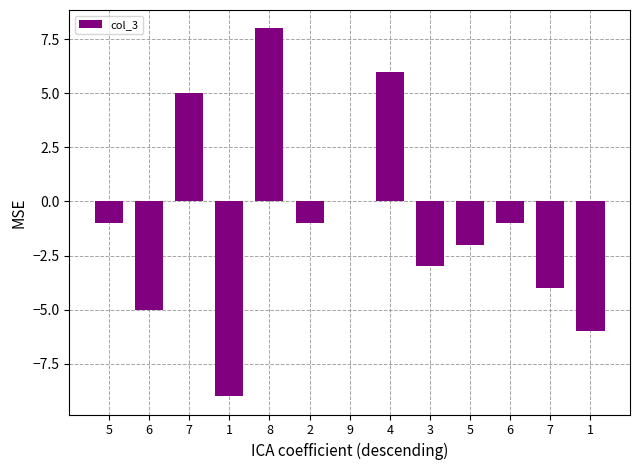

What is the smallest value displayed?

-9